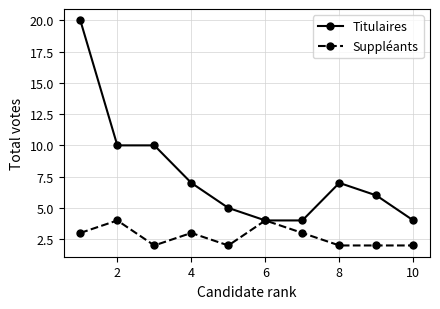

What is the maximum value for Suppléants?

4